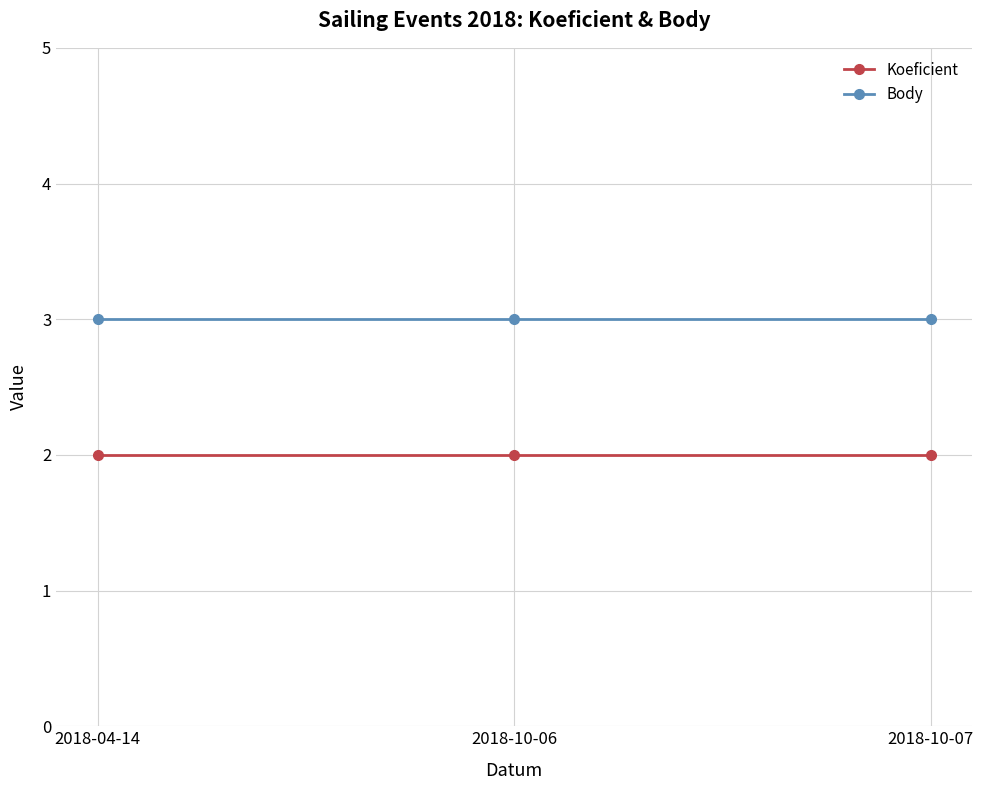

Reading left to right, transcribe all the data shown in this chart.

Koeficient: 2	2	2
Body: 3	3	3